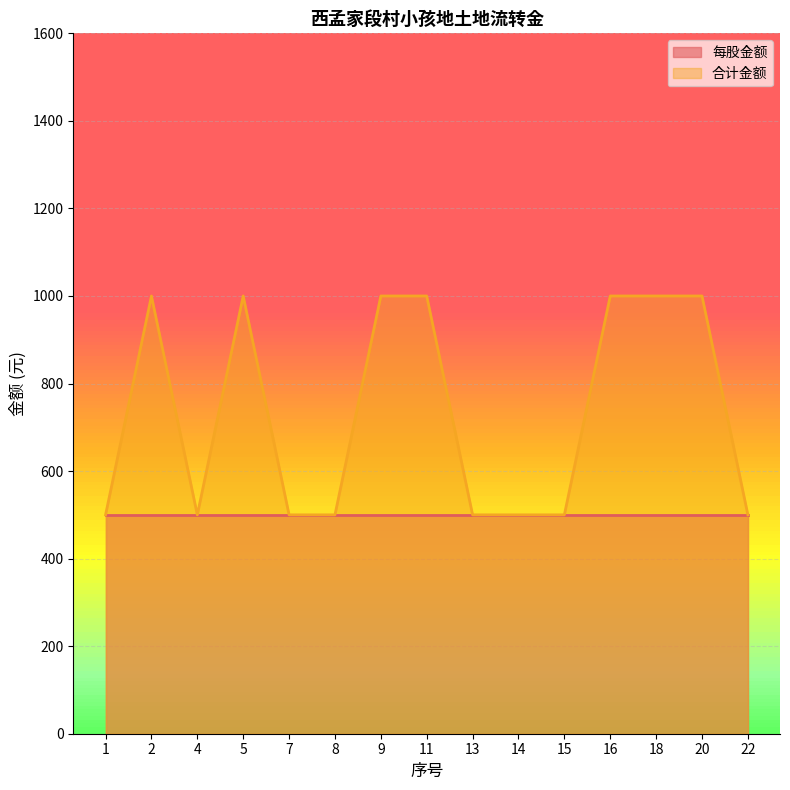

At which category does the data reach its first local valley?

4